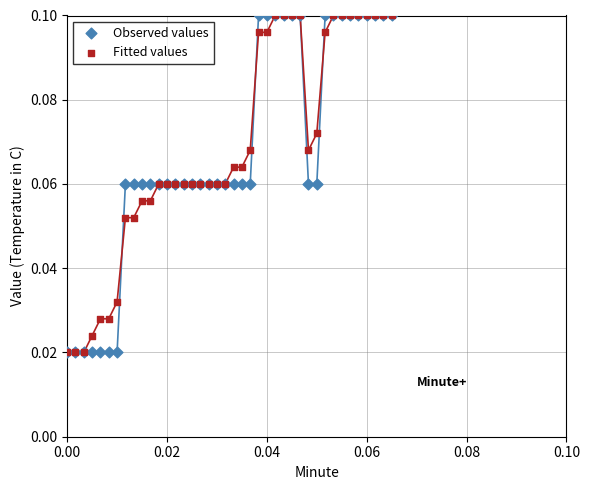

What are all the series names shown in the legend?

Observed values, Fitted values